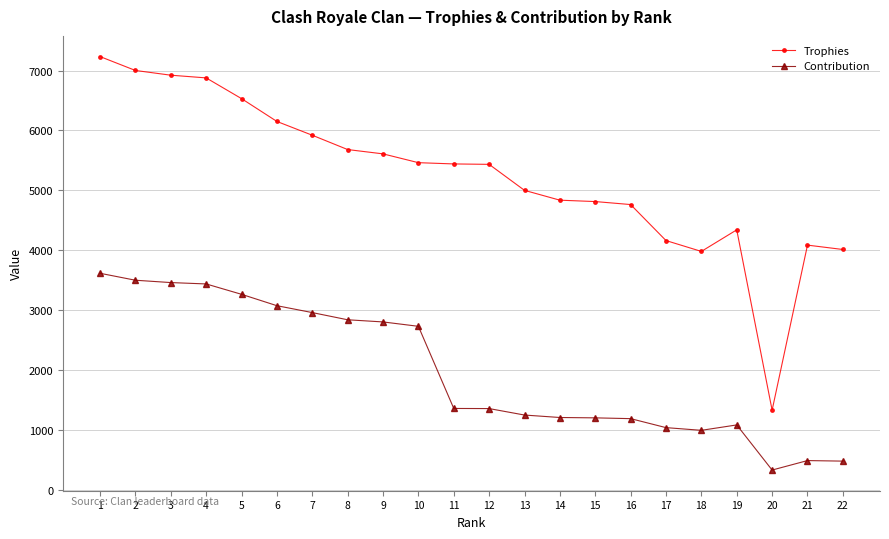

At which category is the sum across all series the highest?

1